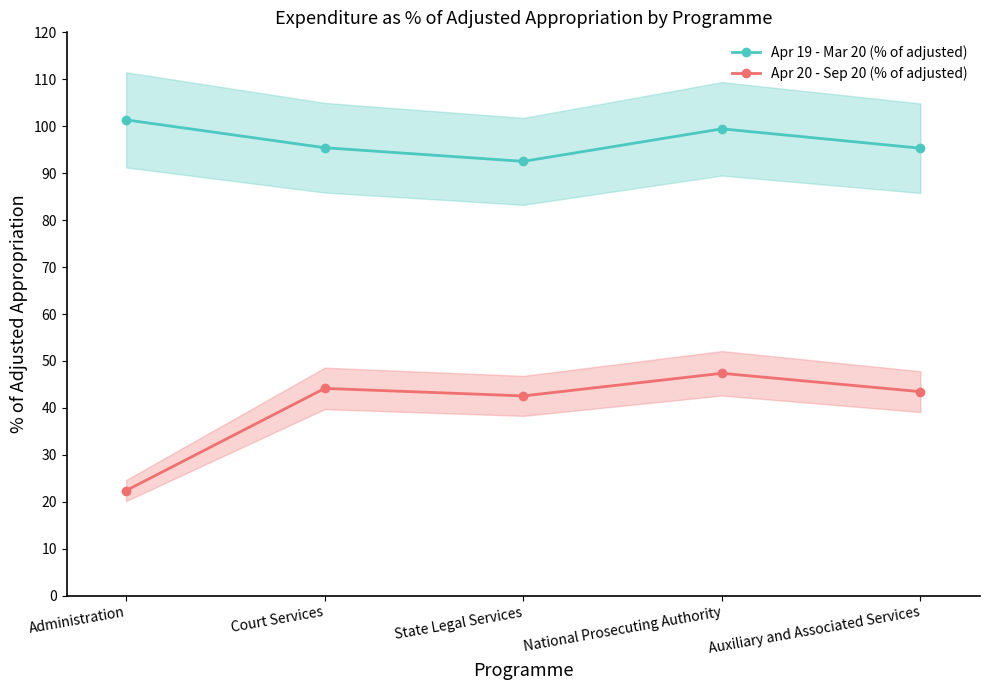

Is it true that Apr 20 - Sep 20 (% of adjusted) equals 43.5 at Auxiliary and Associated Services?

True